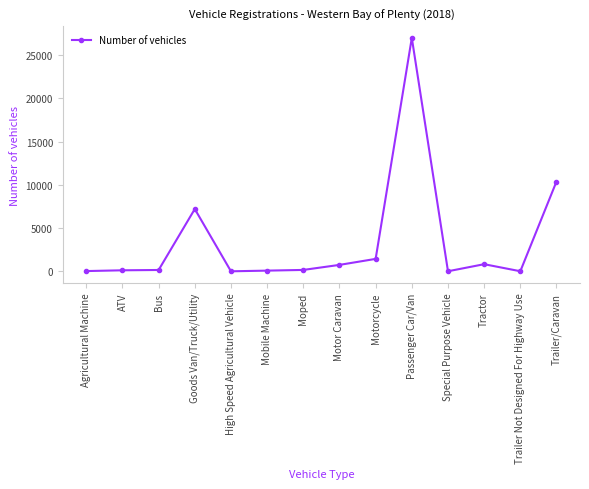

True or false: there are more than 2 points higher than both neighbors.

True